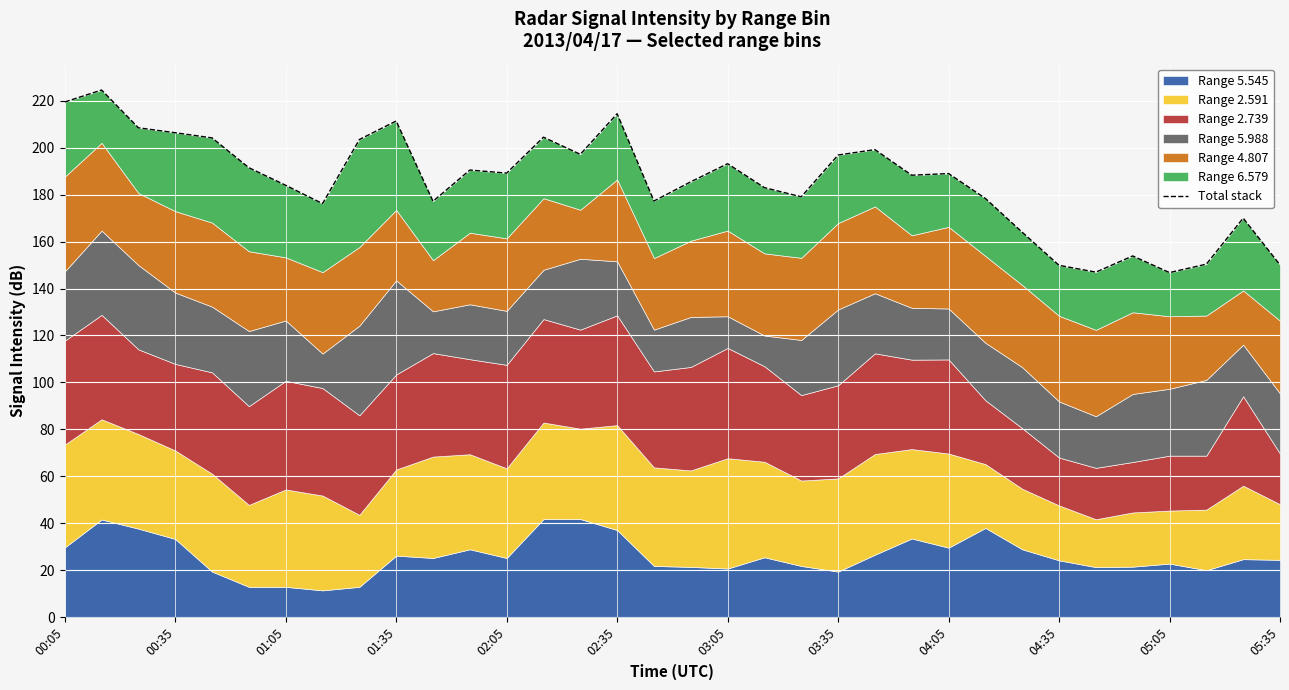

Read the value at 04:35.

149.9